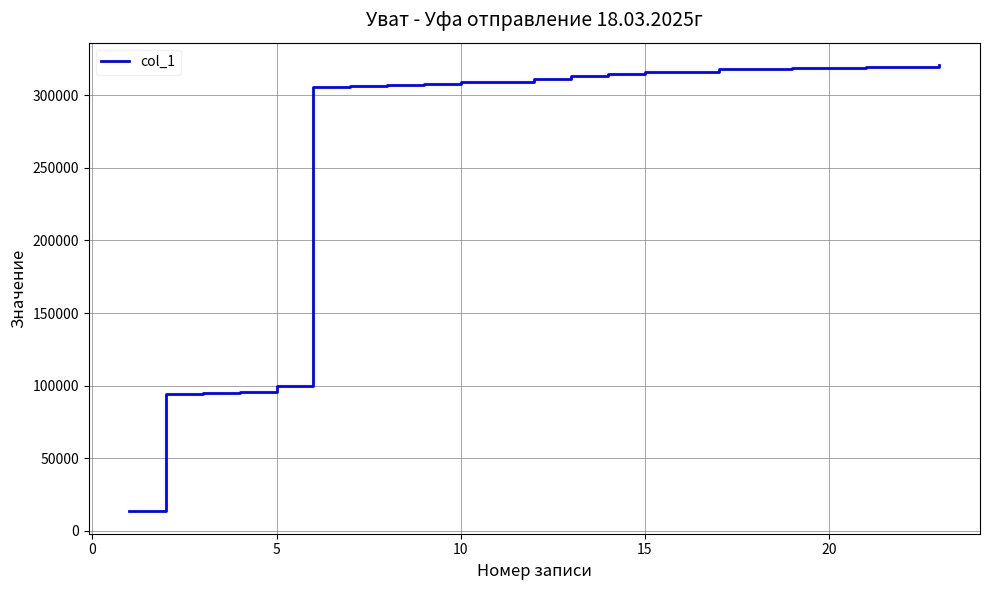

What is the smallest value displayed?

13260